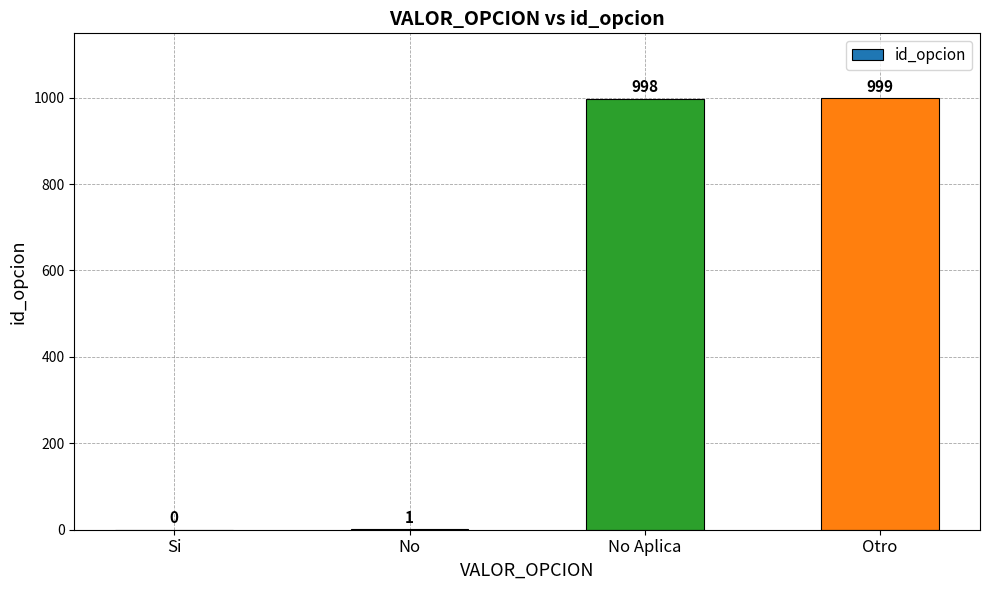

Which category has the highest value across all series?

Otro